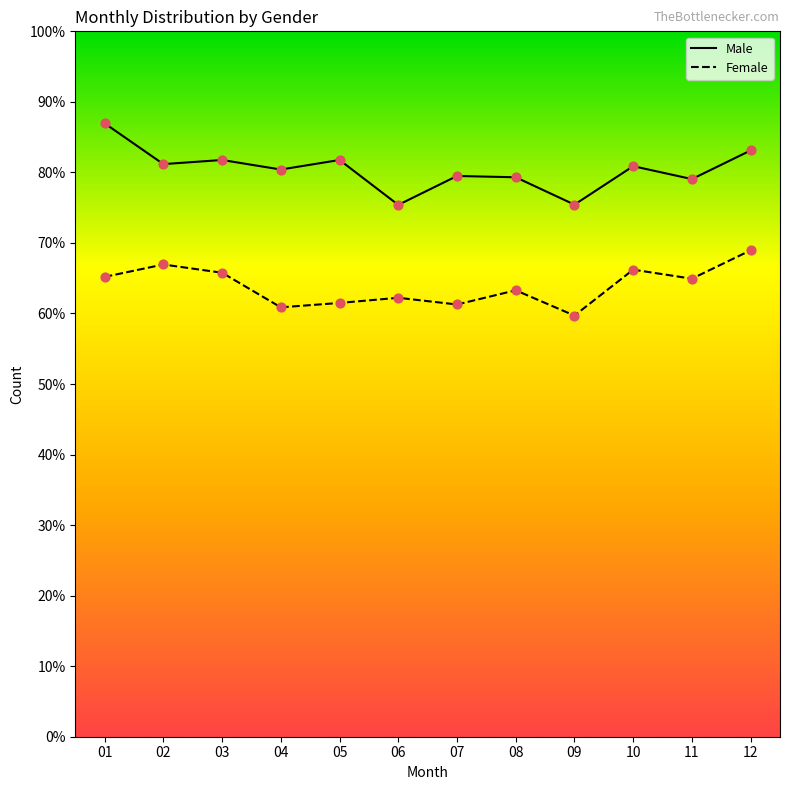

Which series has the largest total across all categories?

Male